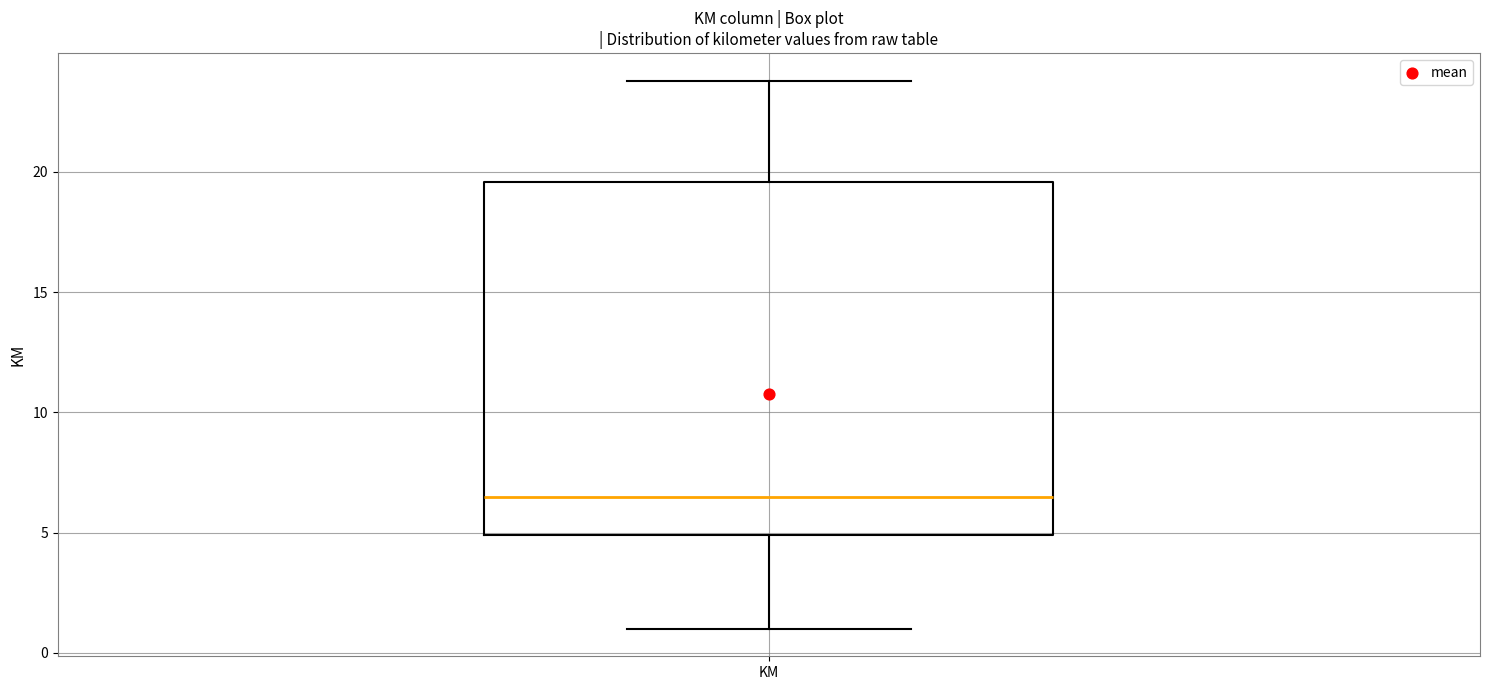

Transcribe this box plot: give where the median line is, the range the box spans, and where the two whiskers end, as read against the y-axis. The values are not printed on the chart, so give them approximately, as read against the axis.

median 6.5, box 5.0 to 19.5, whiskers 1.0 to 24.0